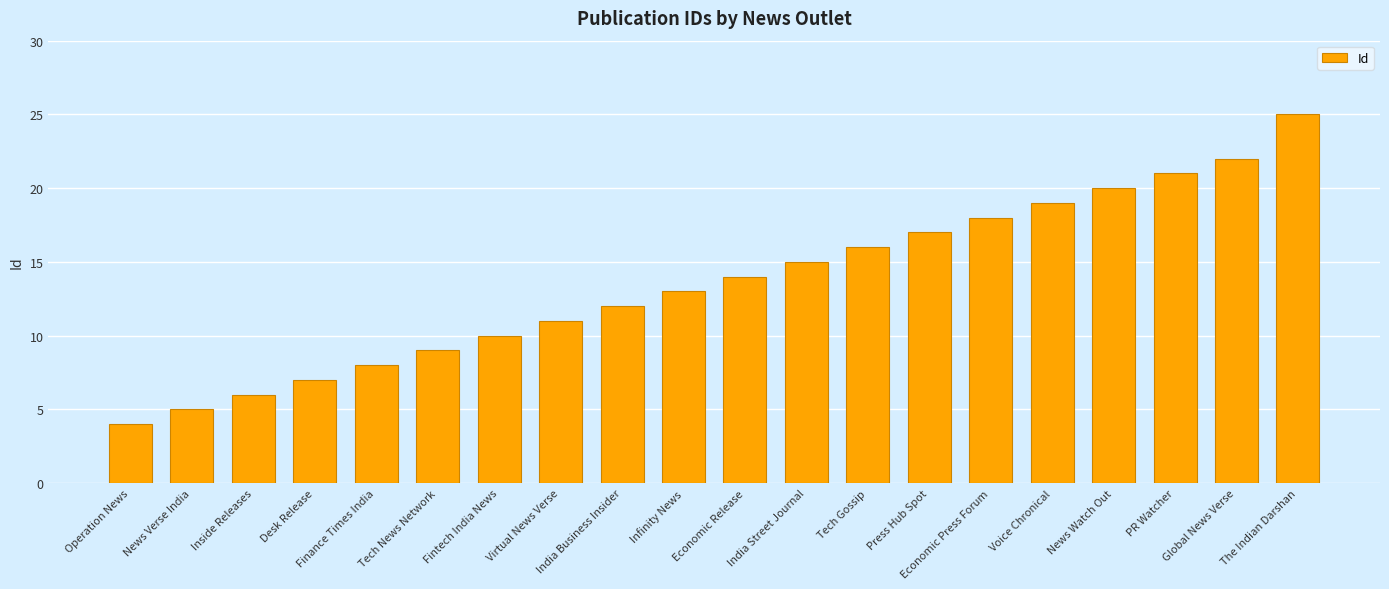

What is the maximum value shown in the chart?

25